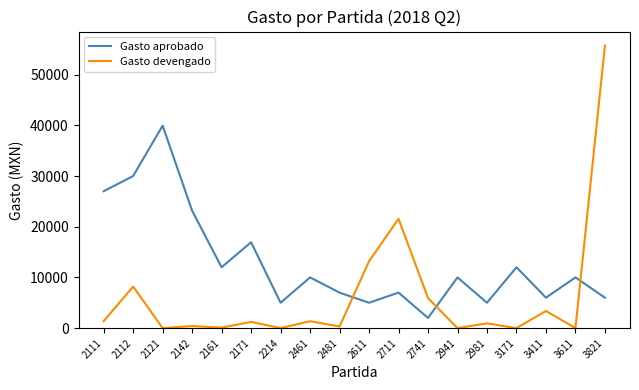

At which category does the chart reach its peak across all series?

3821